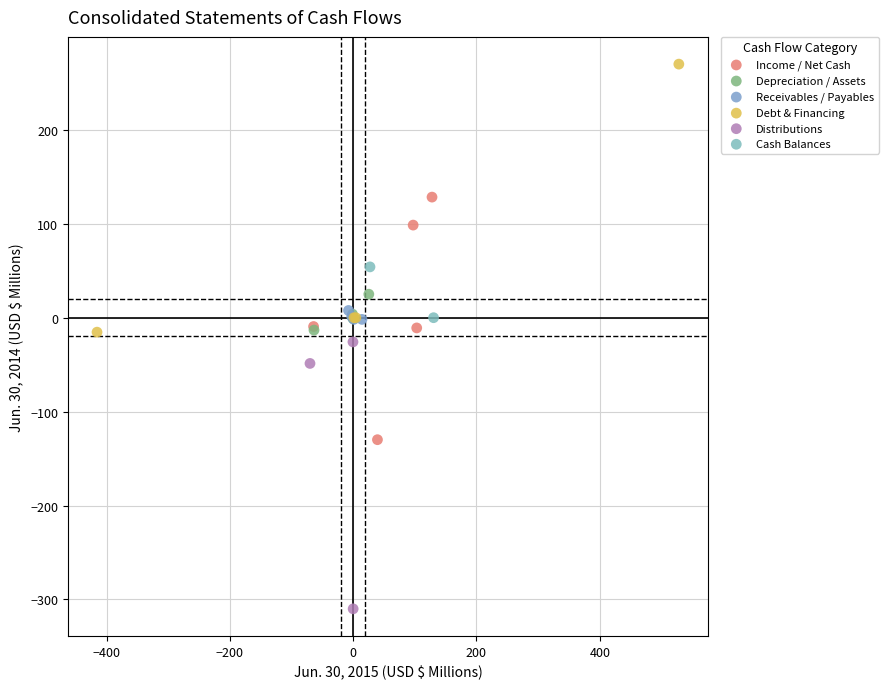

What are all the series names shown in the legend?

Income / Net Cash, Depreciation / Assets, Receivables / Payables, Debt & Financing, Distributions, Cash Balances